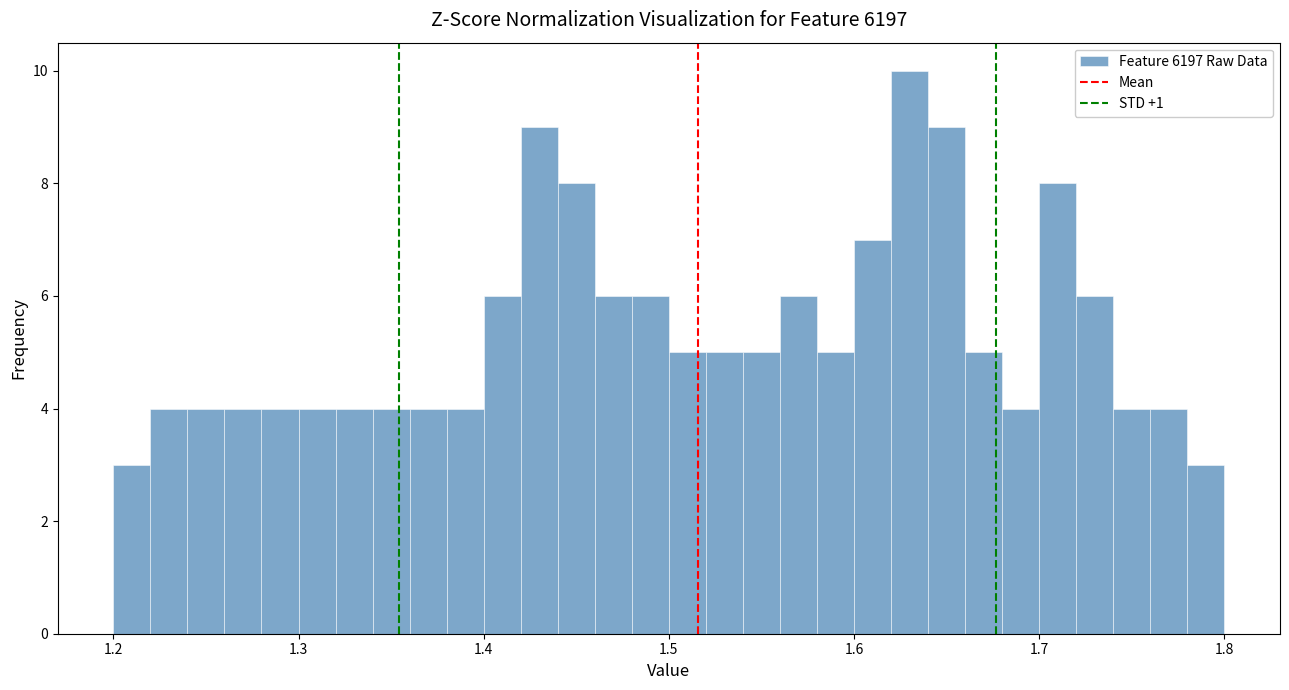

Around what value on the x-axis is the tallest bar? Give the approximate position of its centre, as read against the axis.

1.63